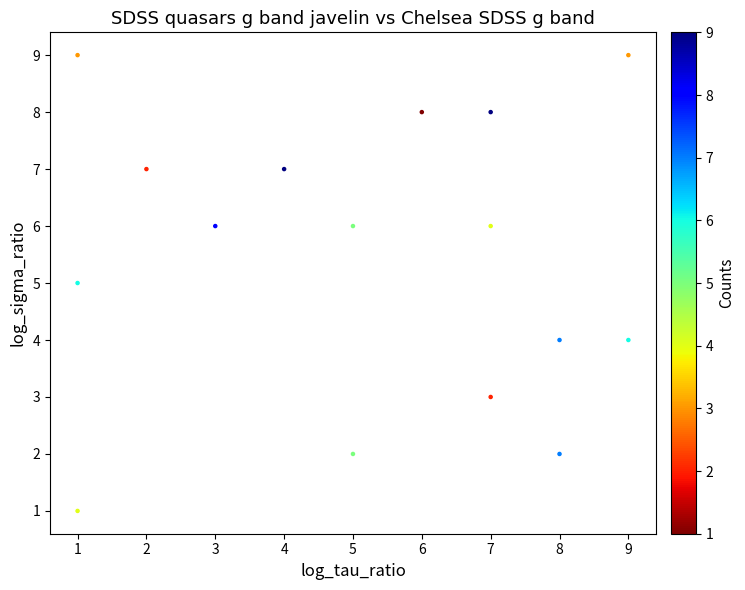

What is the range of X values (max minus min)?

8